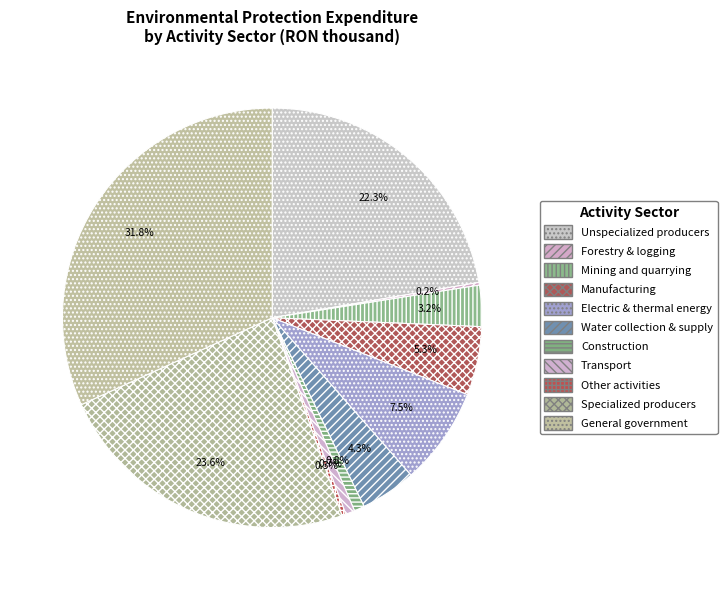

To the nearest percent, what is the difference between the Transport and Electric & thermal energy slice percentages?

7%